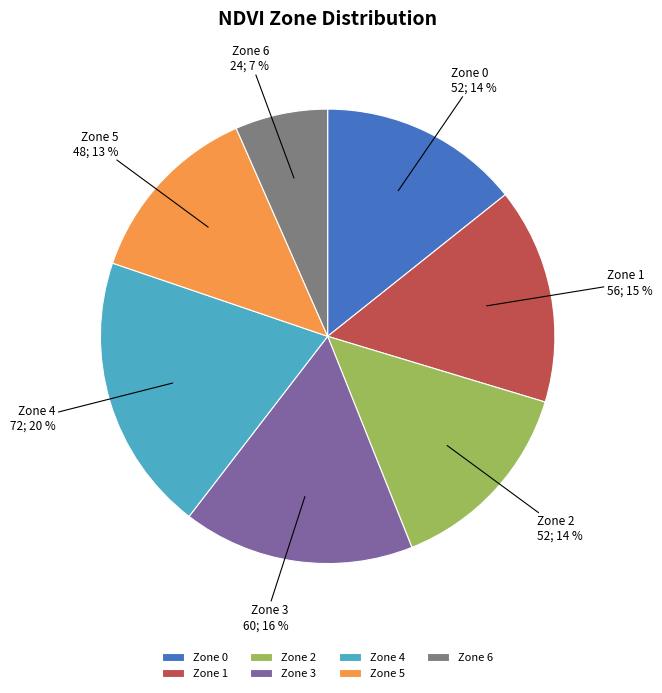

Combined, do Zone 0 and Zone 1 account for over 50%?

No